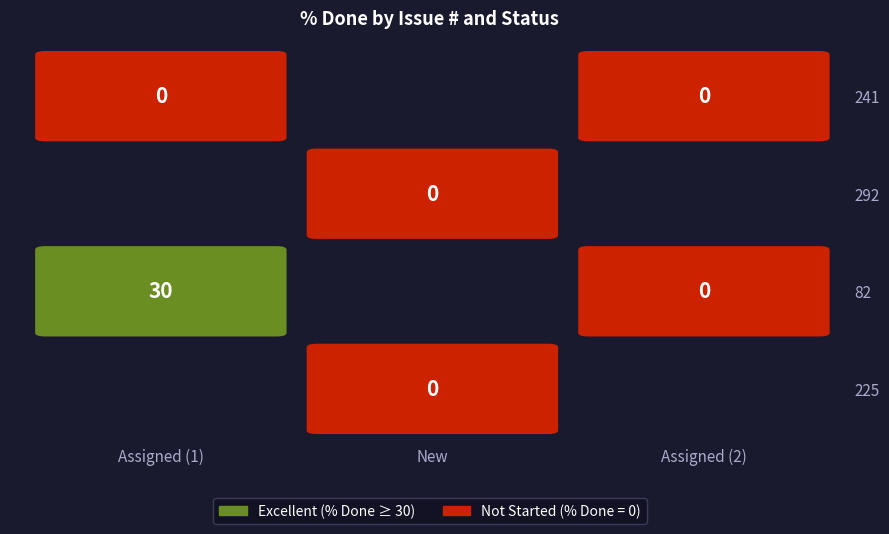

True or false: 82 has a value of 12 at 2.

False